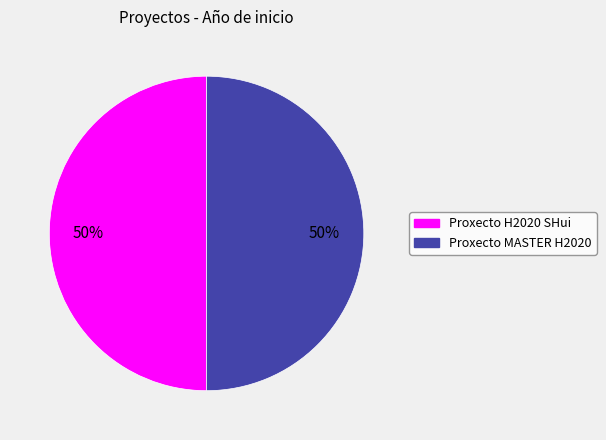

Is the sum of Proxecto MASTER H2020 and Proxecto H2020 SHui greater than half?

Yes